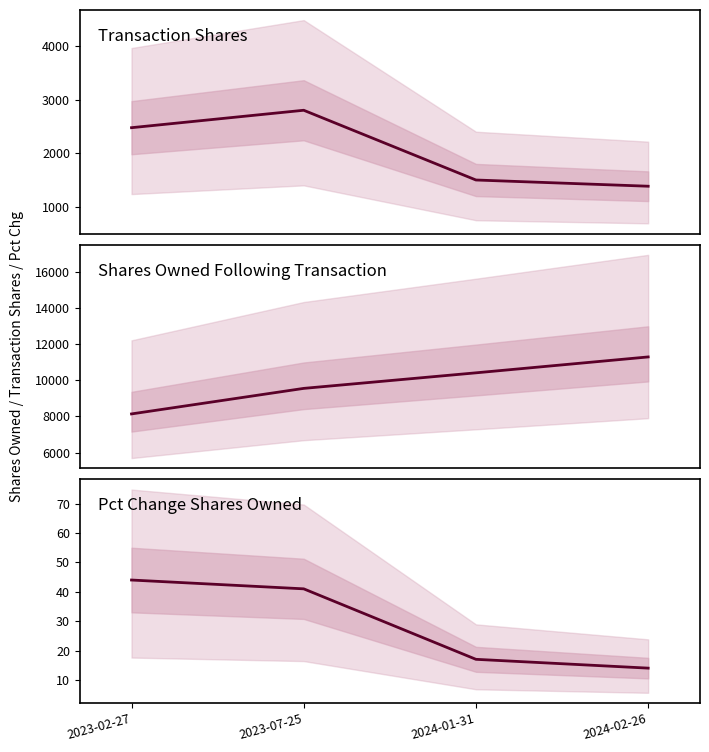

What is the difference between the sharesOwnedFollowingTransaction values at 2023-02-27 and 2024-02-26?

3151